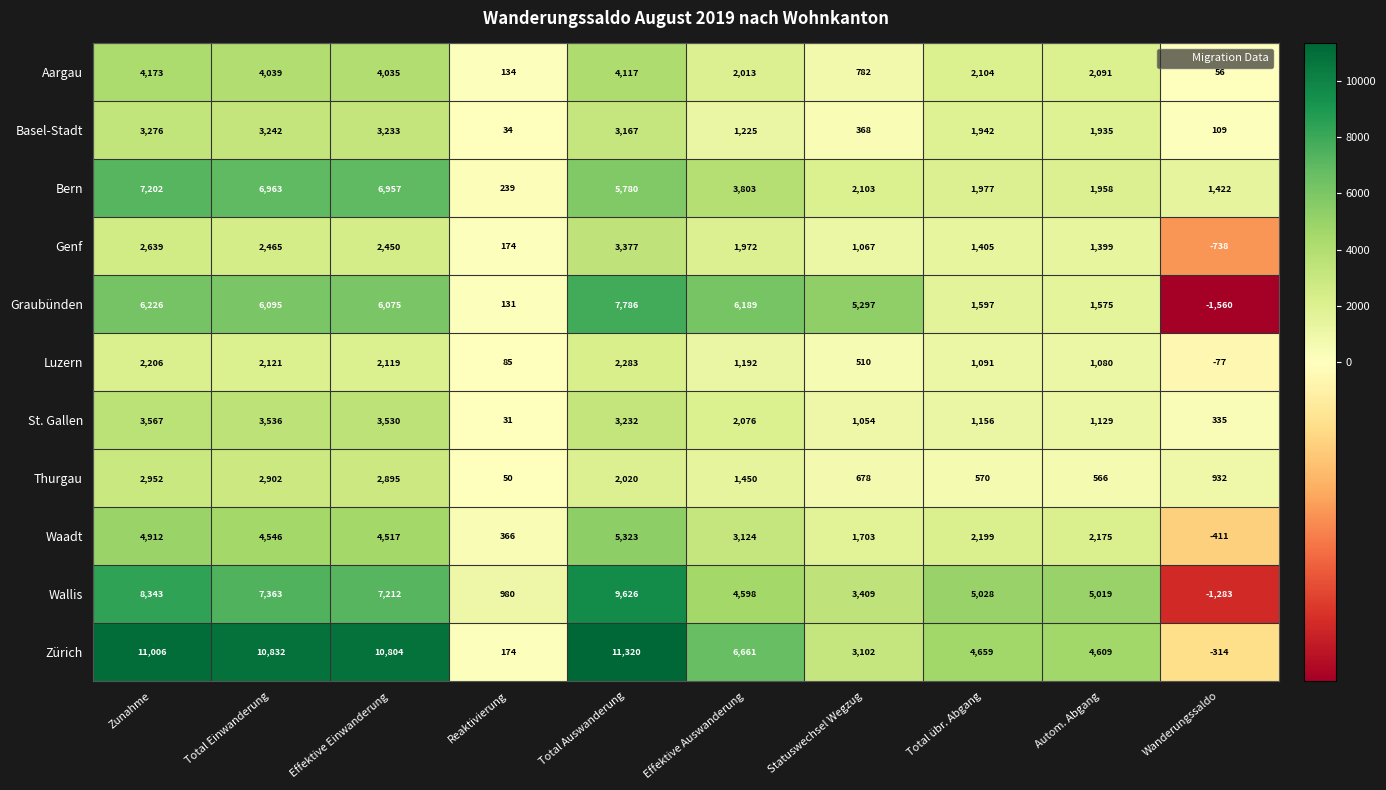

Read the Wallis value at Zunahme, to the nearest 100.

8300